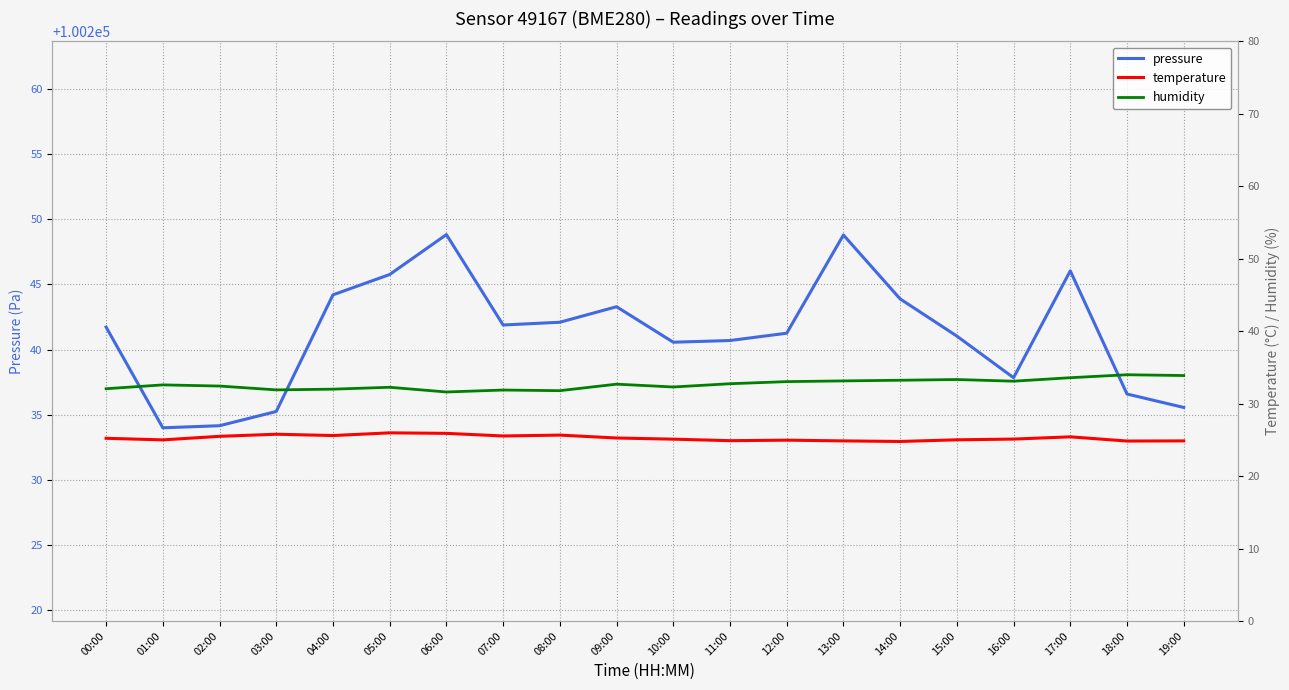

Reading left to right, transcribe all the data shown in this chart.

pressure: 100241.7	100234.0	100234.2	100235.2	100244.2	100245.8	100248.8	100241.9	100242.1	100243.3	100240.6	100240.7	100241.2	100248.8	100243.9	100241.0	100237.8	100246.0	100236.6	100235.6
temperature: 25.2	25.0	25.5	25.8	25.6	26.0	25.9	25.5	25.7	25.3	25.1	24.9	25.0	24.9	24.8	25.0	25.1	25.4	24.8	24.9
humidity: 32.1	32.6	32.4	31.9	32.0	32.3	31.6	31.9	31.8	32.7	32.3	32.8	33.0	33.1	33.2	33.3	33.1	33.6	34.0	33.9